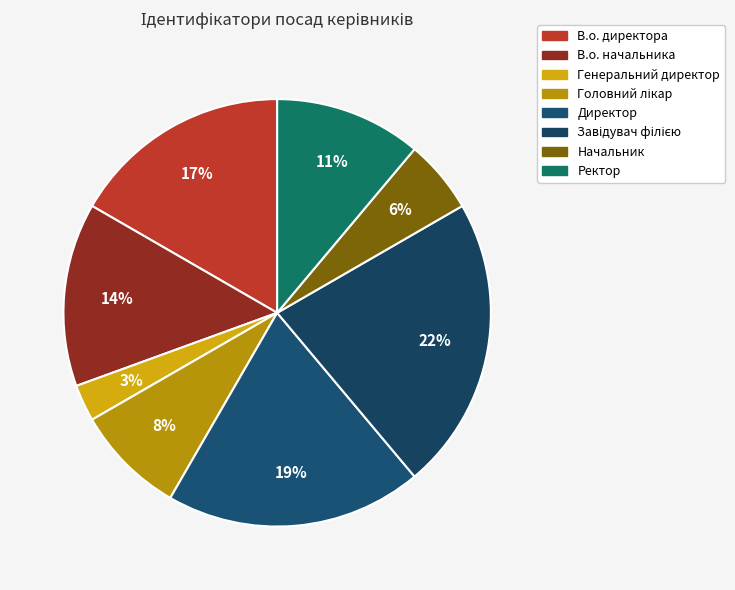

What percentage do Ректор and Головний лікар together represent?

19.4%